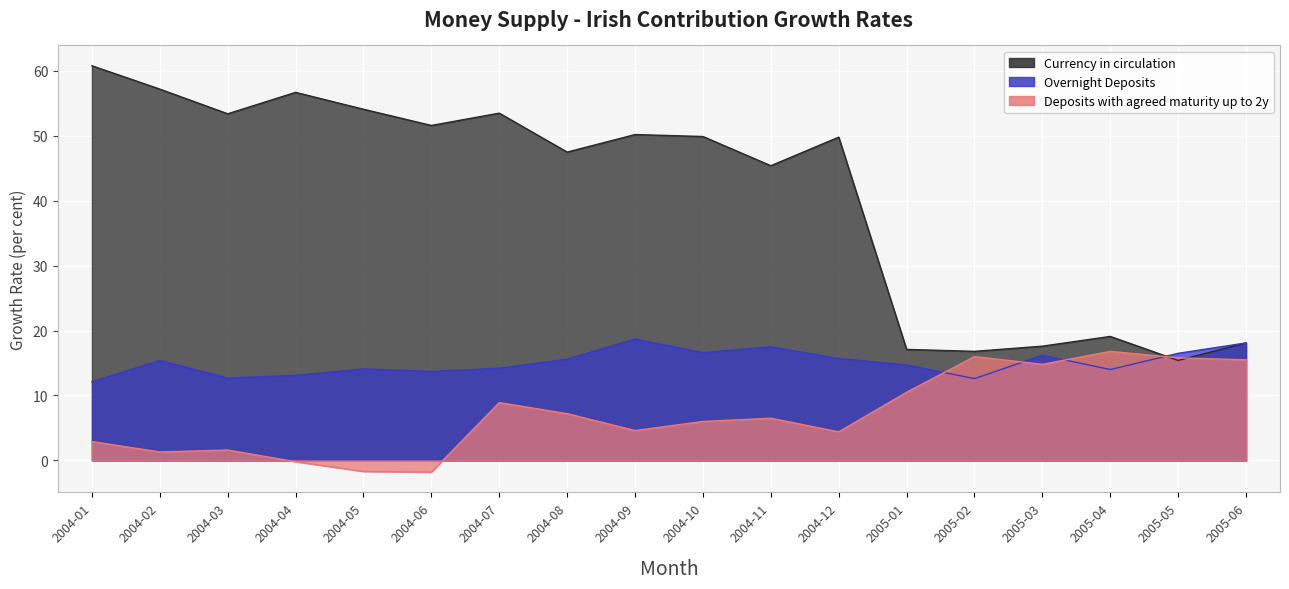

Which series changed the most between 2004-07 and 2004-09?

Overnight Deposits